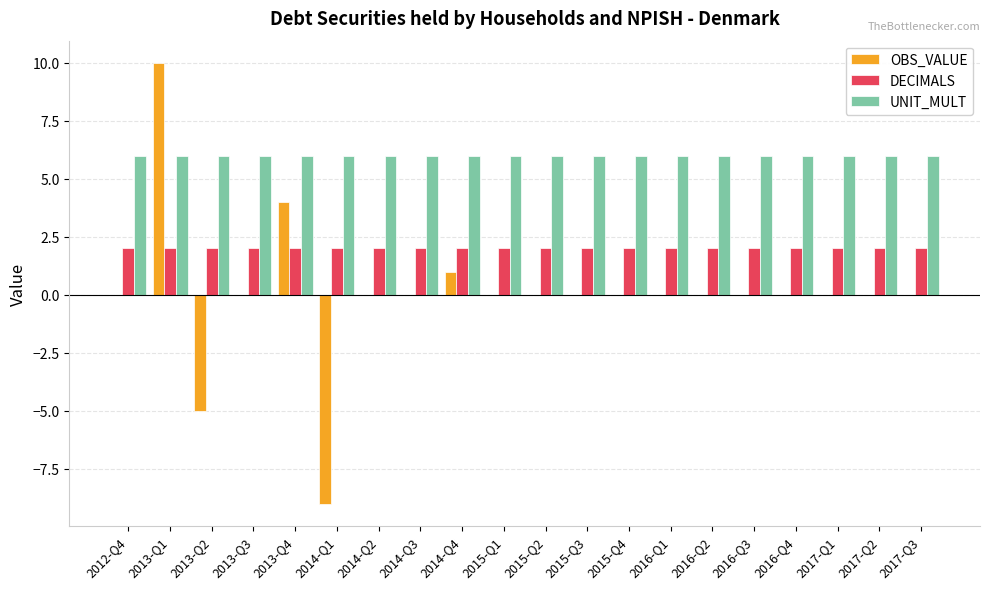

Which series has the widest spread of values?

OBS_VALUE